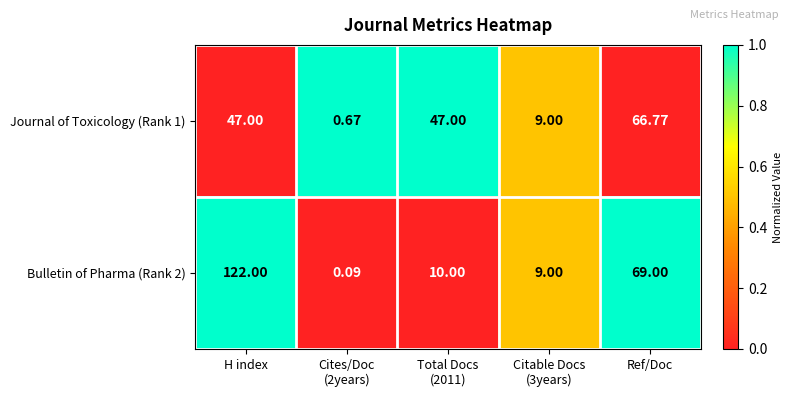

At how many categories does at least one series exceed 0?

5